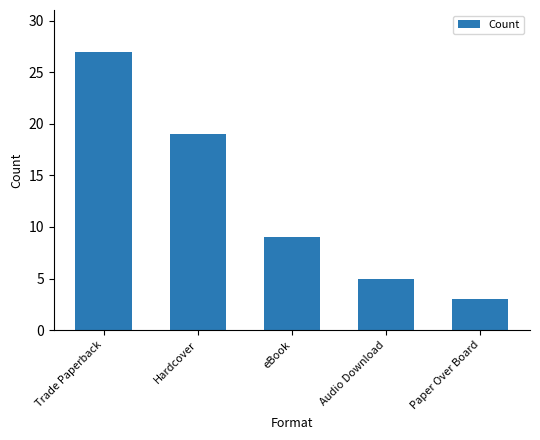

What is the difference between the maximum and minimum values?

24